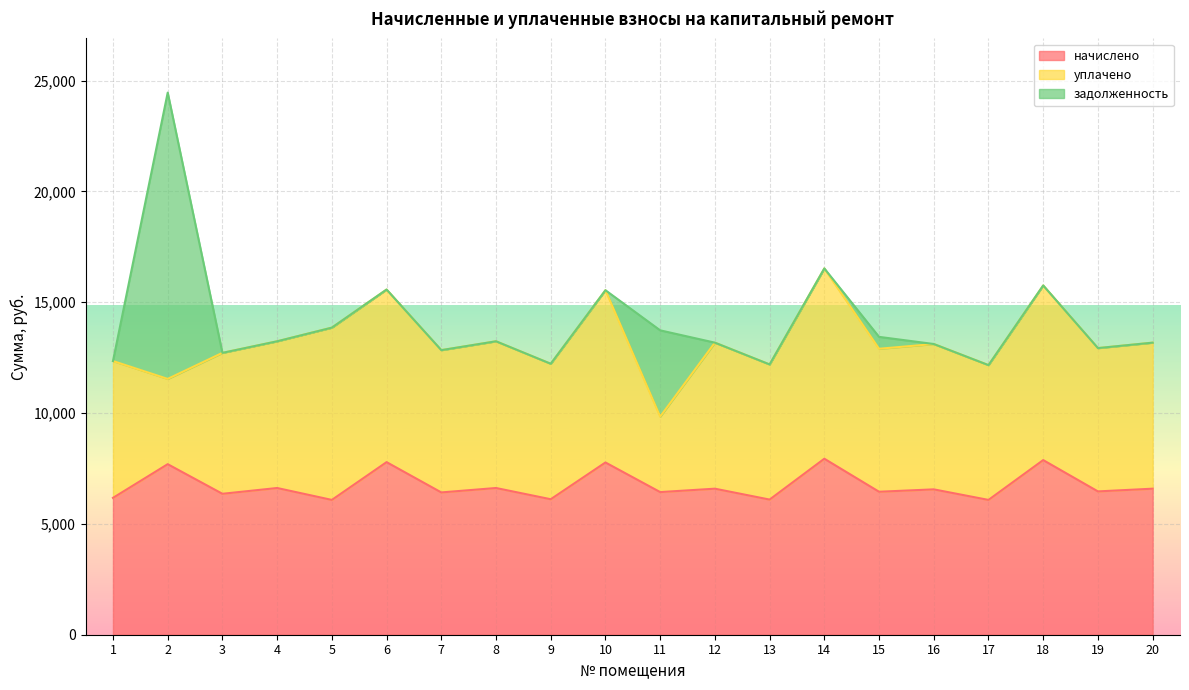

What is the sum of all начислено values?

134737.9